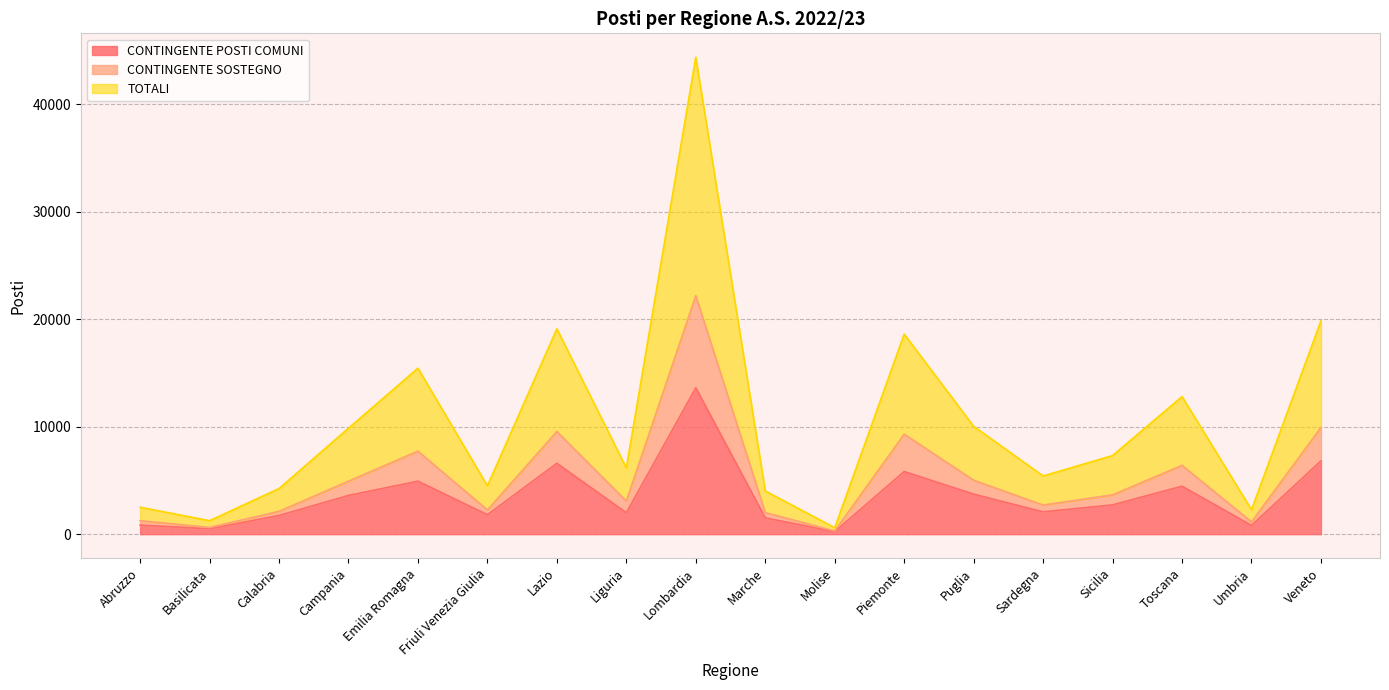

At which label does TOTALI reach its peak?

Lombardia